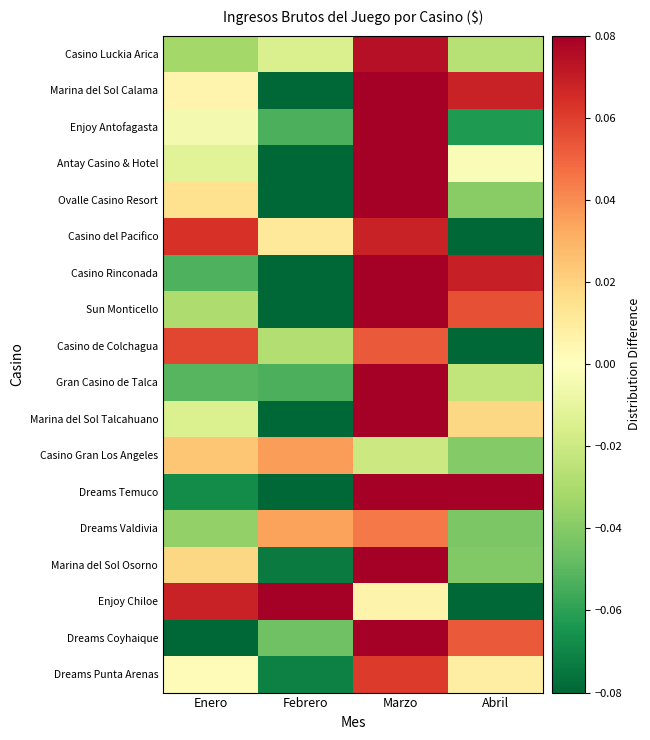

At Enero, list the series in order from smallest to largest.

Dreams Coyhaique, Dreams Temuco, Casino Rinconada, Gran Casino de Talca, Dreams Valdivia, Casino Luckia Arica, Sun Monticello, Marina del Sol Talcahuano, Antay Casino & Hotel, Enjoy Antofagasta, Dreams Punta Arenas, Marina del Sol Calama, Ovalle Casino Resort, Marina del Sol Osorno, Casino Gran Los Angeles, Casino de Colchagua, Casino del Pacifico, Enjoy Chiloe